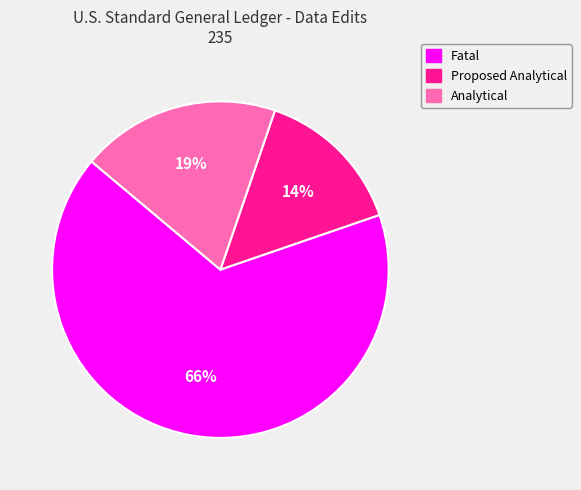

Count the number of slices in the pie.

3